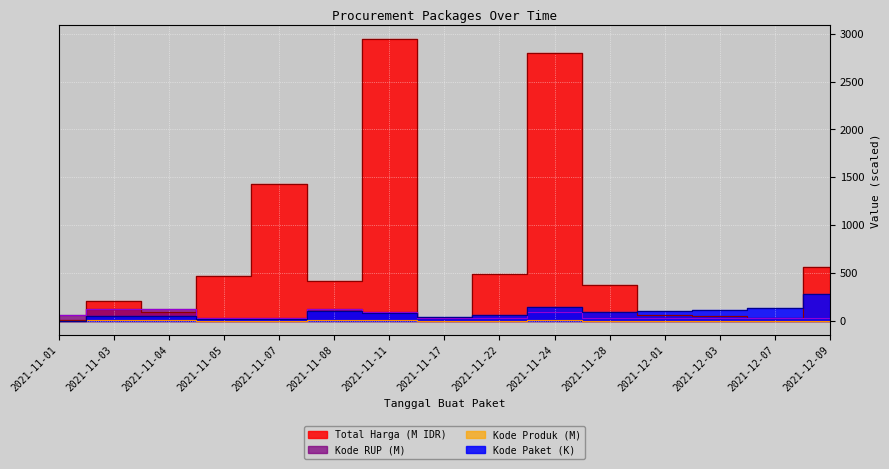

How many values in the Kode RUP series exceed 30?

14